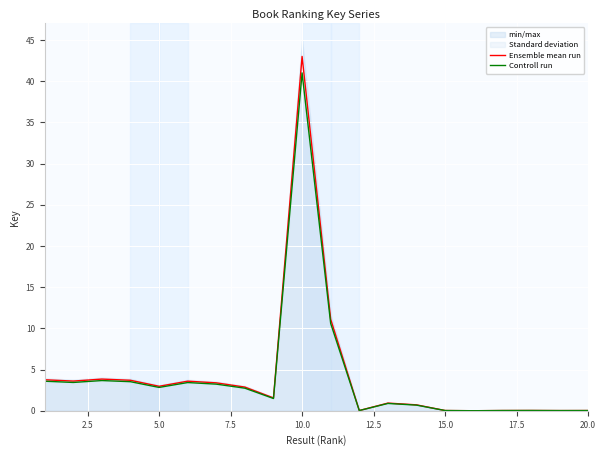

Which category has the highest value in the Ensemble mean run series?

10.0